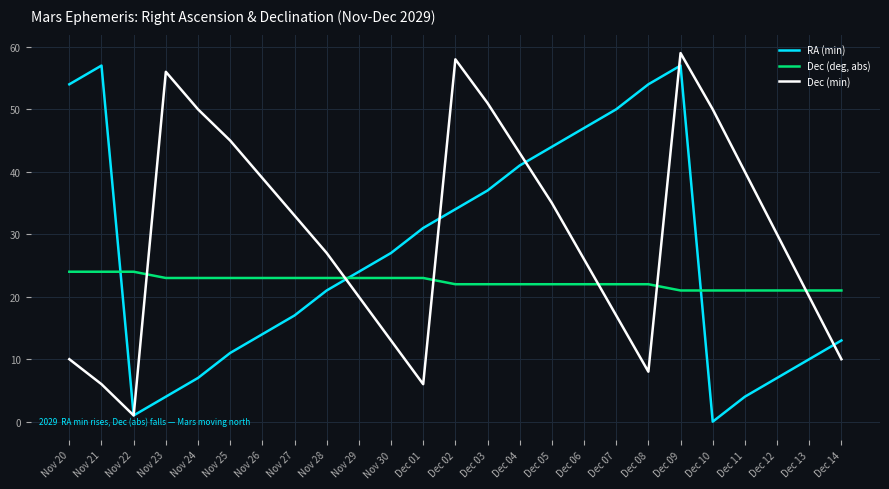

Between Nov 28 and Nov 30, which series saw the biggest shift?

Dec (min)